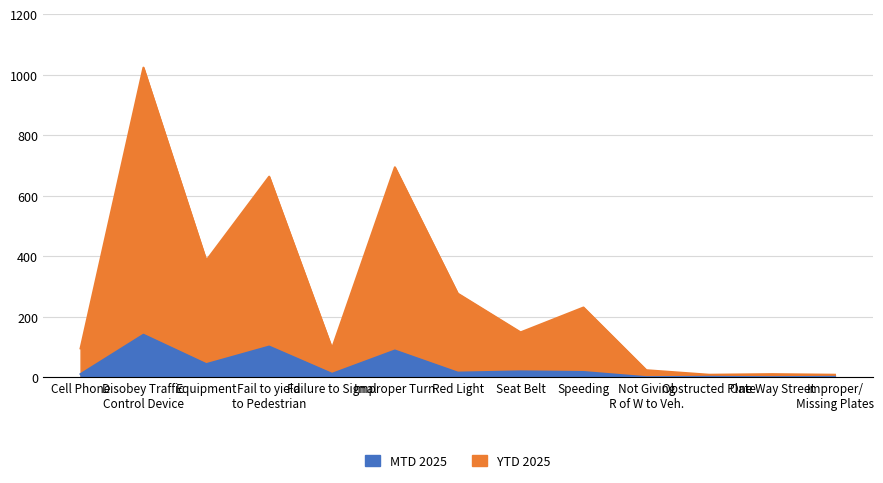

What value does the MTD 2025 series have at Equipment, to the nearest 10?

40